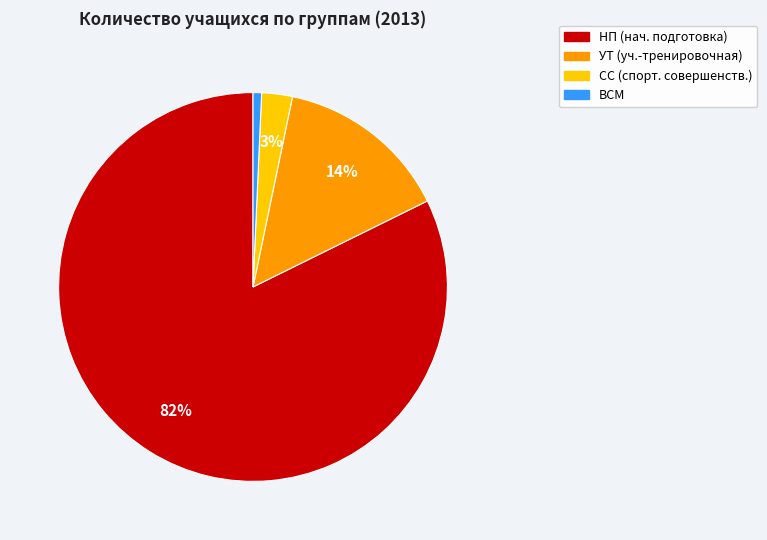

Between НП (нач. подготовка) and УТ (уч.-тренировочная), which is larger?

НП (нач. подготовка)